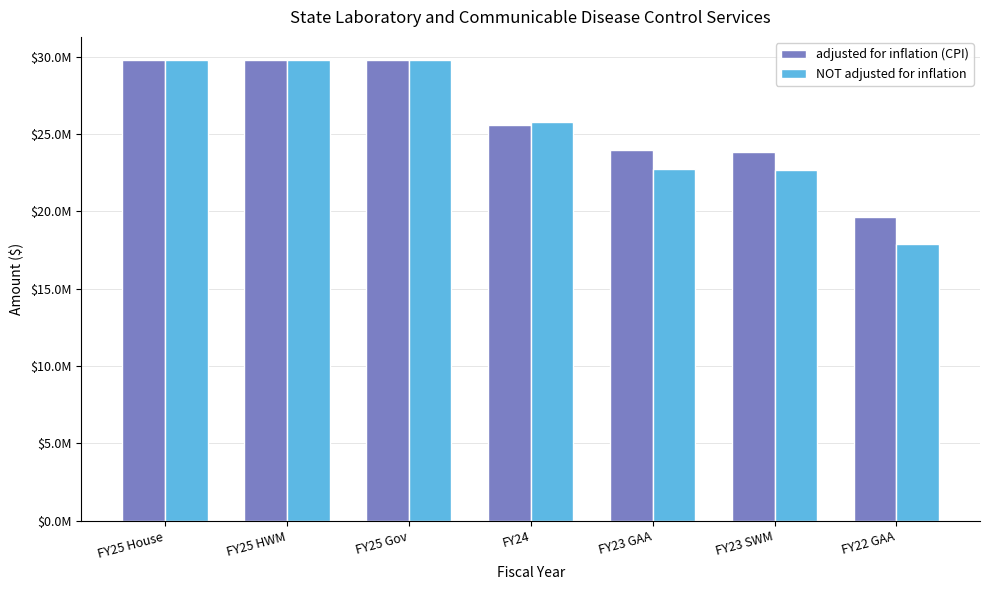

What are all the series names shown in the legend?

adjusted for inflation (CPI), NOT adjusted for inflation